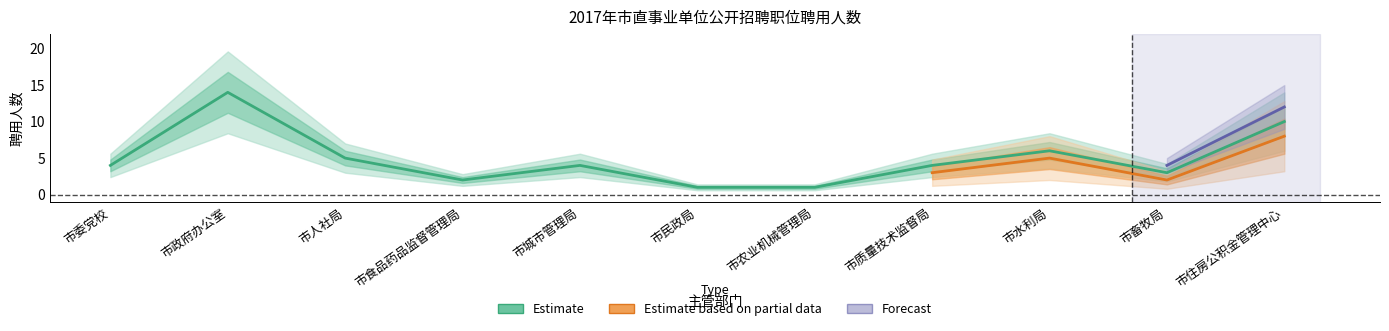

At which label is Estimate based on partial data closest to 6?

市水利局